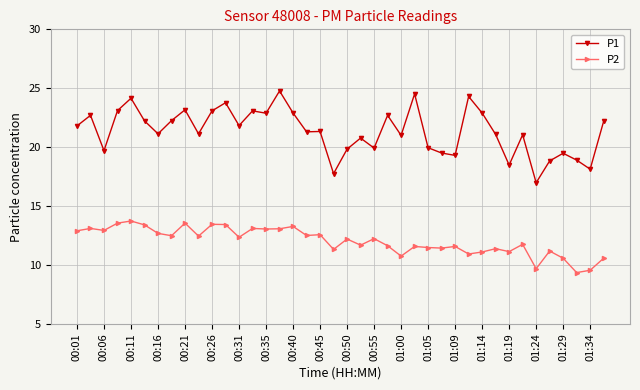

What is the value of the P2 point at the 3rd from the left?

12.9